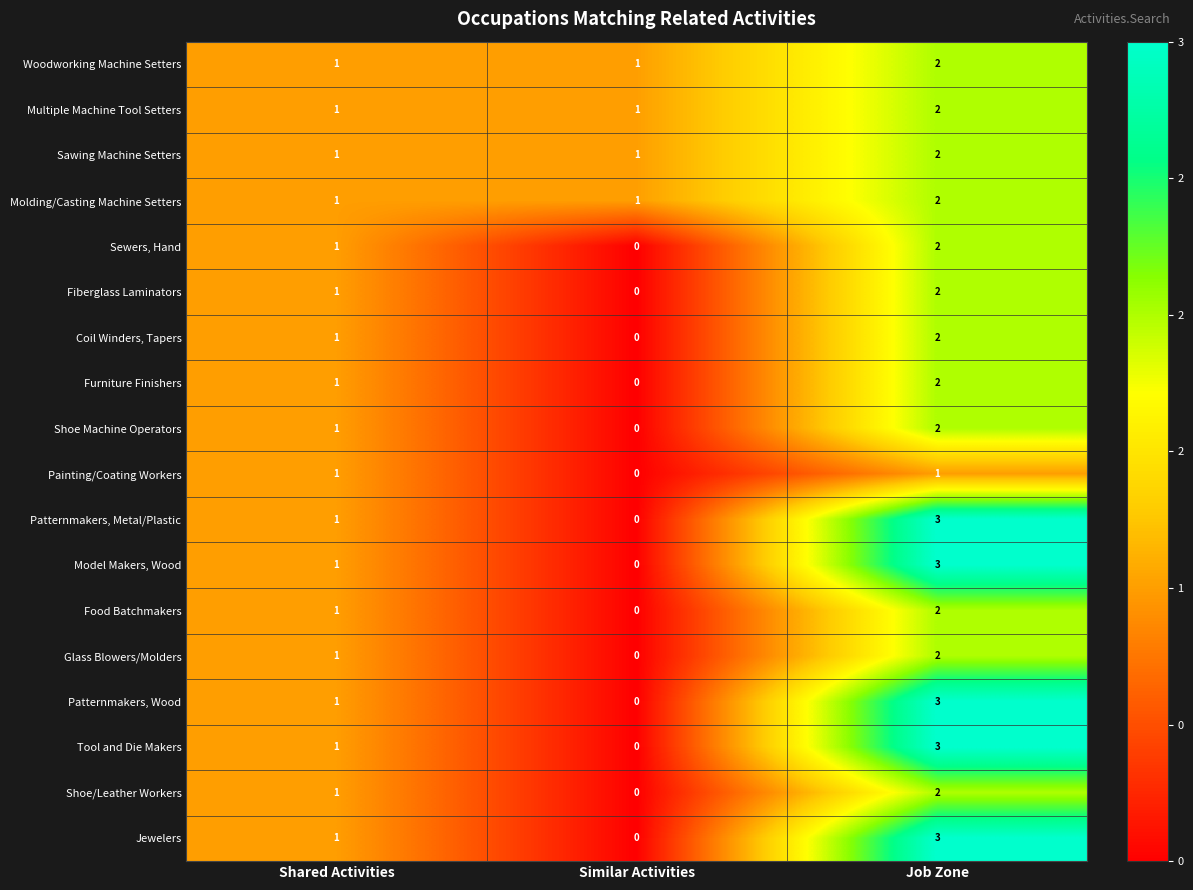

What is the total value across all series at Shared Activities?

18